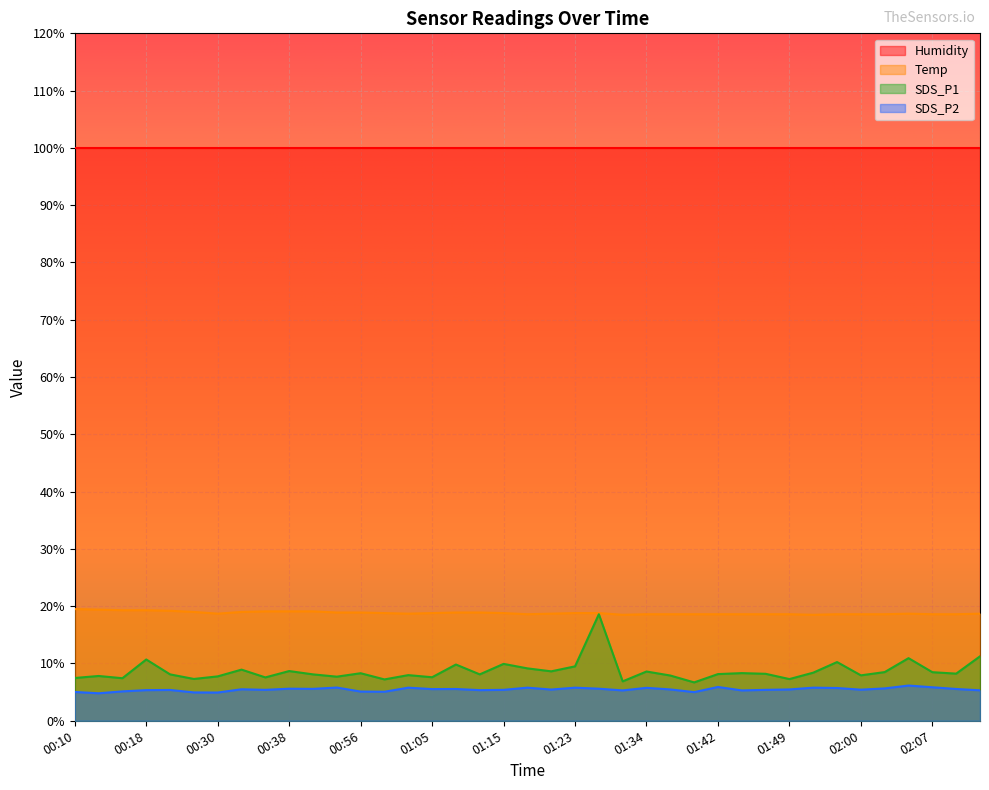

At which label is SDS_P1 closest to 12?

02:12